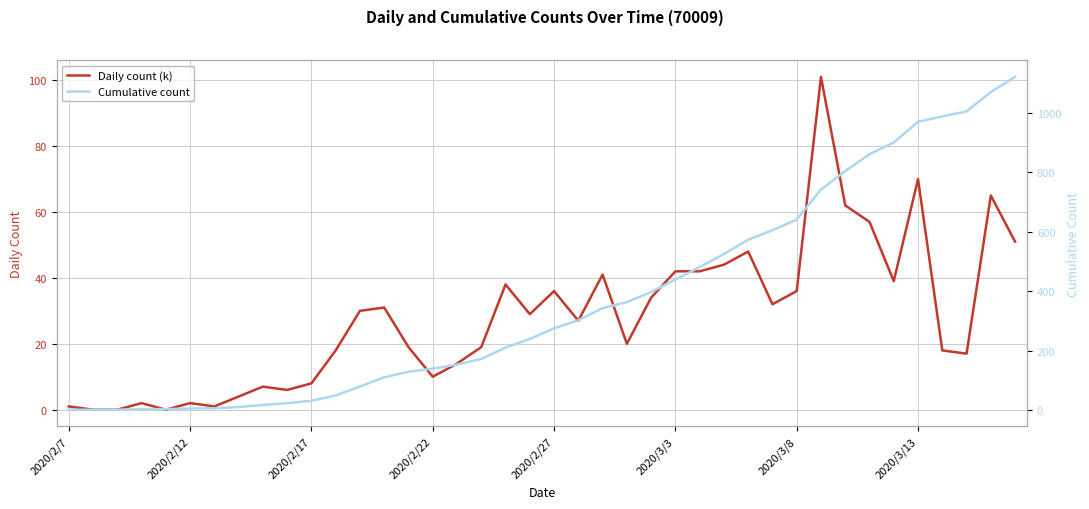

How many distinct data groups are displayed?

2